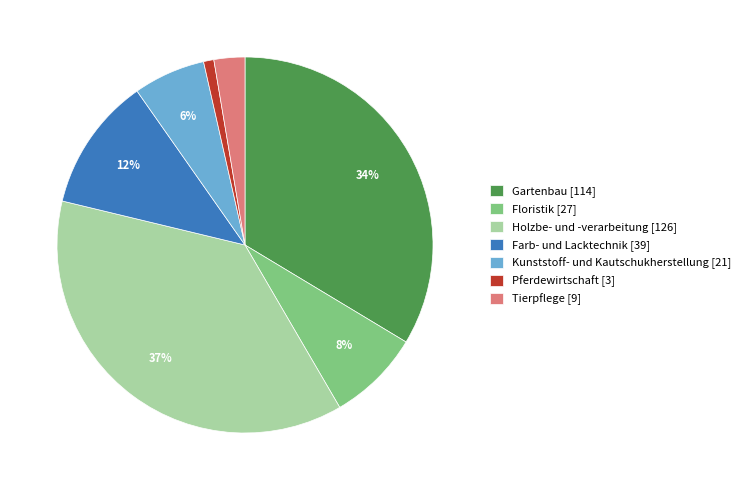

Which slice is the smallest?

Pferdewirtschaft